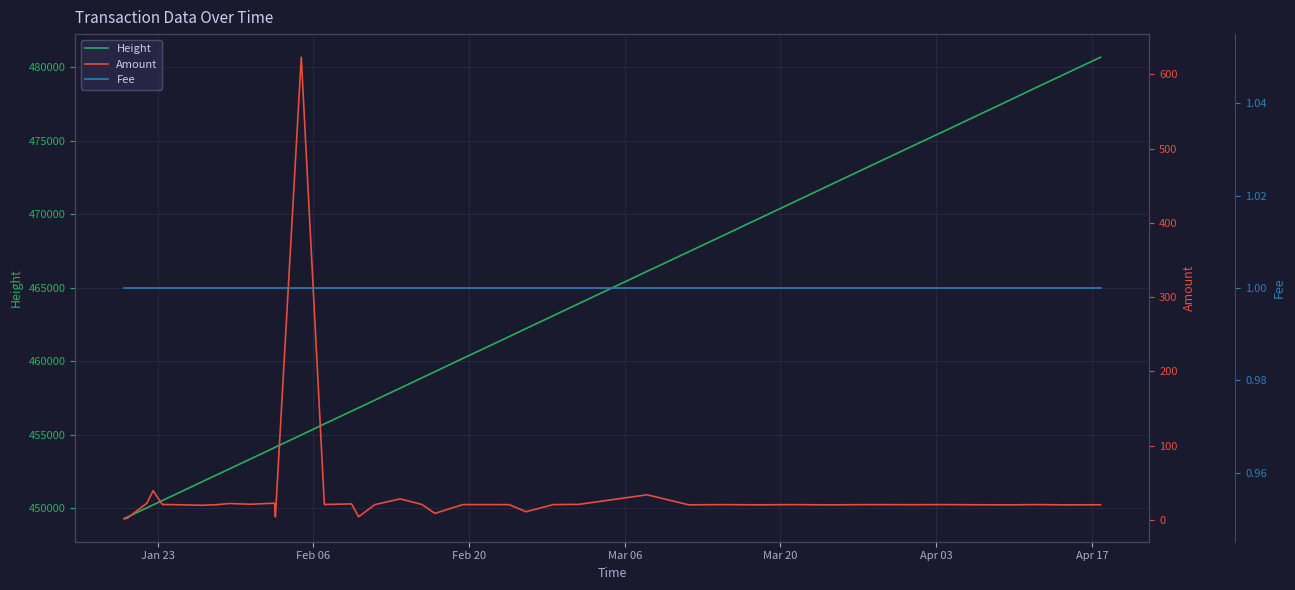

True or false: Amount and Fee cross at least once.

False